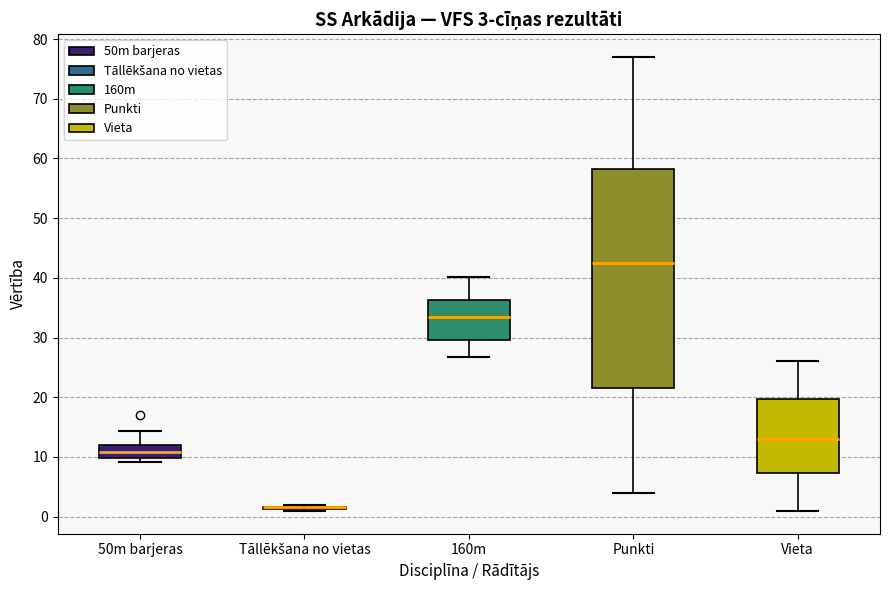

Comparing the boxes themselves (not the whiskers), which one is the tallest?

Punkti